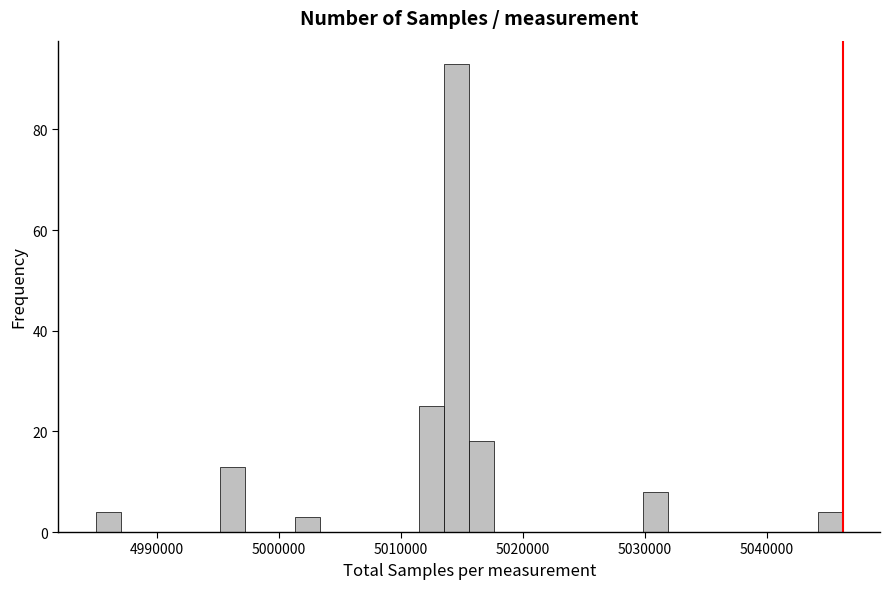

Read against the x-axis, roughly where is the centre of the tallest bar?

5015000